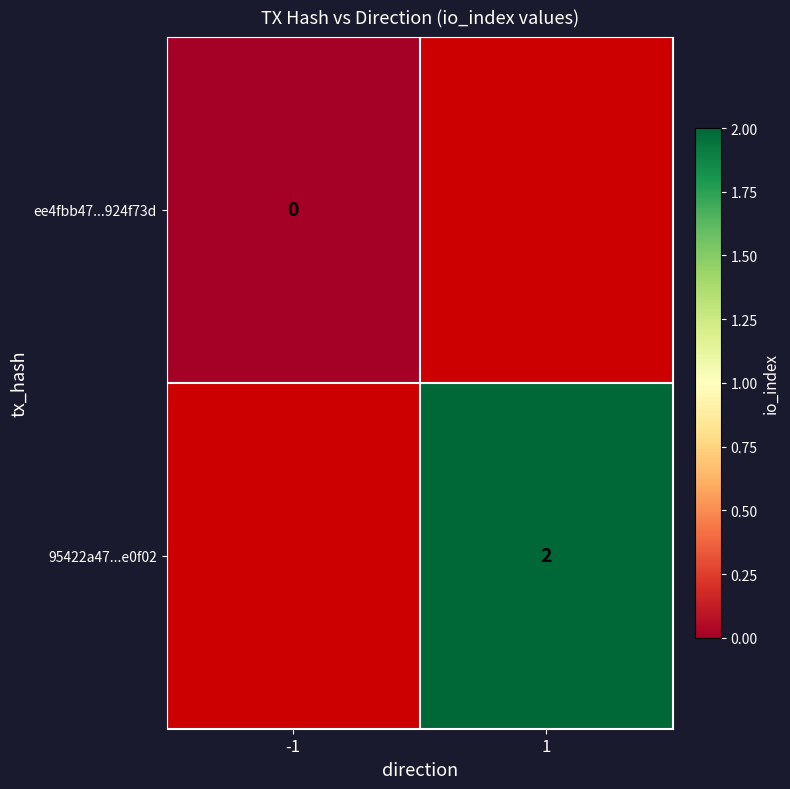

Is the value of ee4fbb47...924f73d at -1 greater than the value of 95422a47...e0f02 at 1?

No